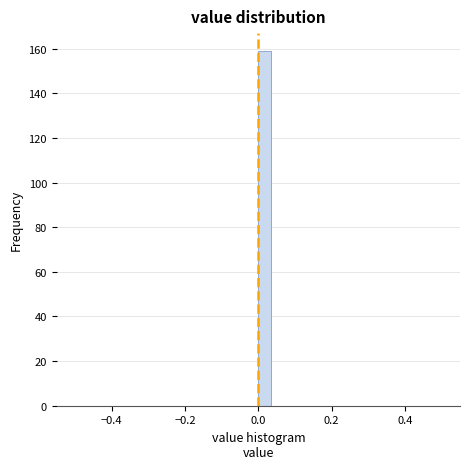

Around what value on the x-axis is the tallest bar? Give the approximate position of its centre, as read against the axis.

0.02